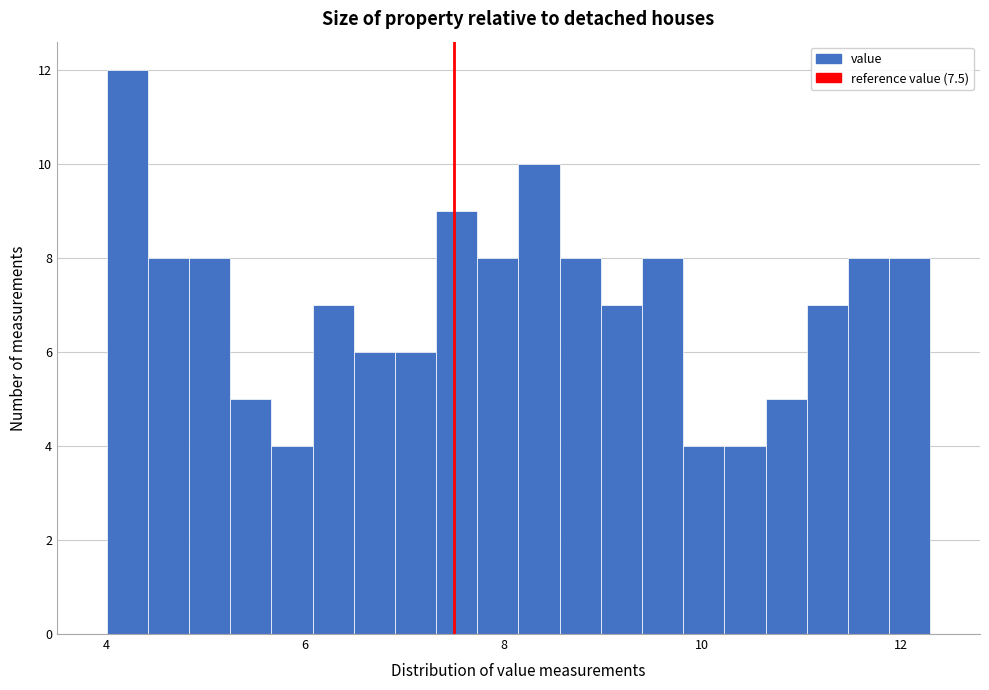

Around what value on the x-axis is the tallest bar? Give the approximate position of its centre, as read against the axis.

4.2